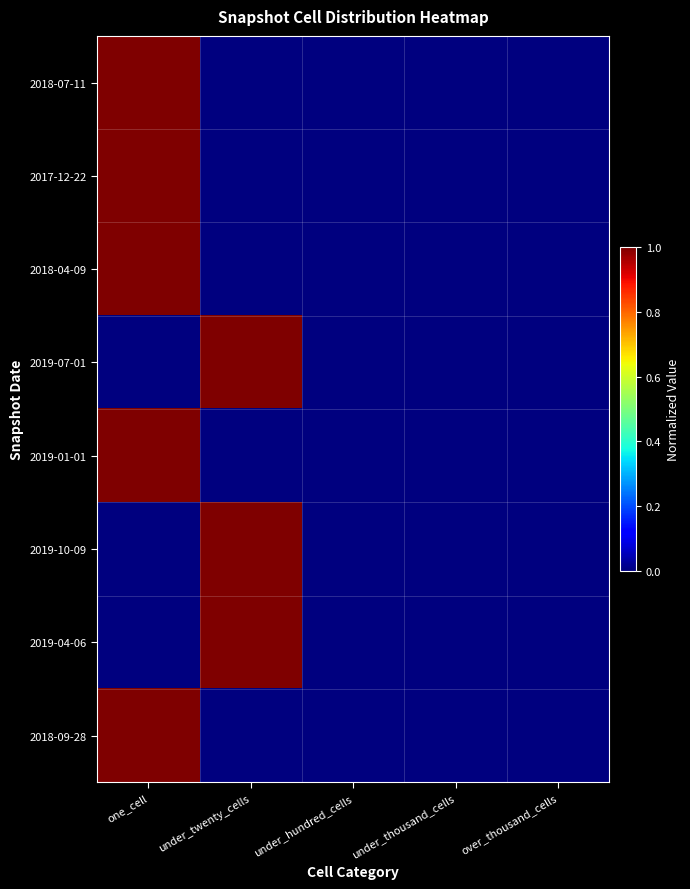

Which series has the largest total across all categories?

2018-07-11